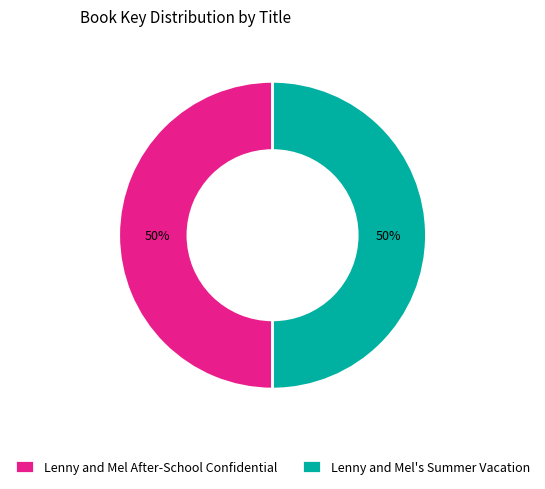

Combined, do Lenny and Mel After-School Confidential and Lenny and Mel's Summer Vacation account for over 50%?

Yes